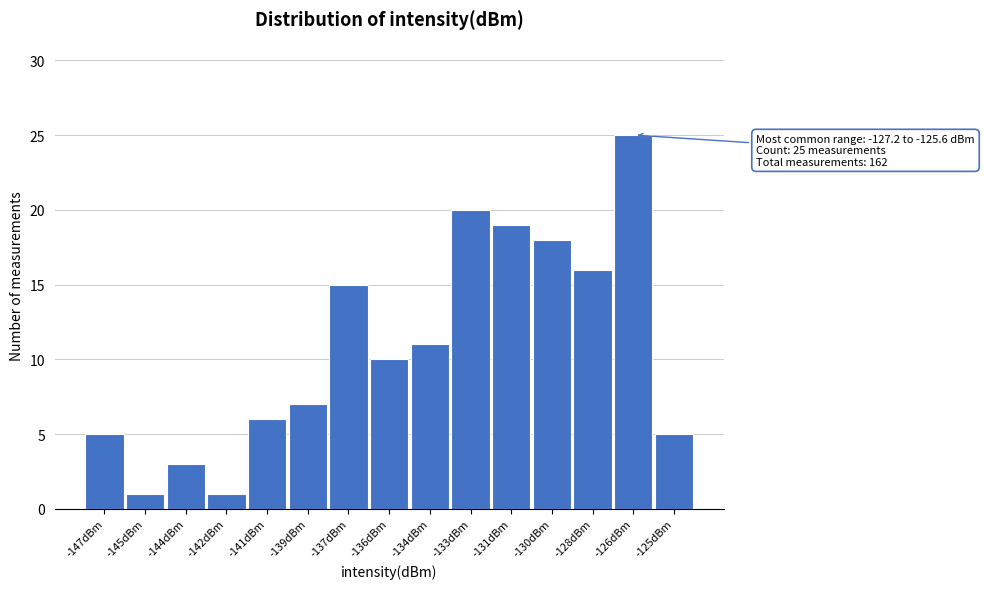

Reading right to left, list all the values displayed in this chart.

-125dBm=5	-126dBm=25	-128dBm=16	-130dBm=18	-131dBm=19	-133dBm=20	-134dBm=11	-136dBm=10	-137dBm=15	-139dBm=7	-141dBm=6	-142dBm=1	-144dBm=3	-145dBm=1	-147dBm=5